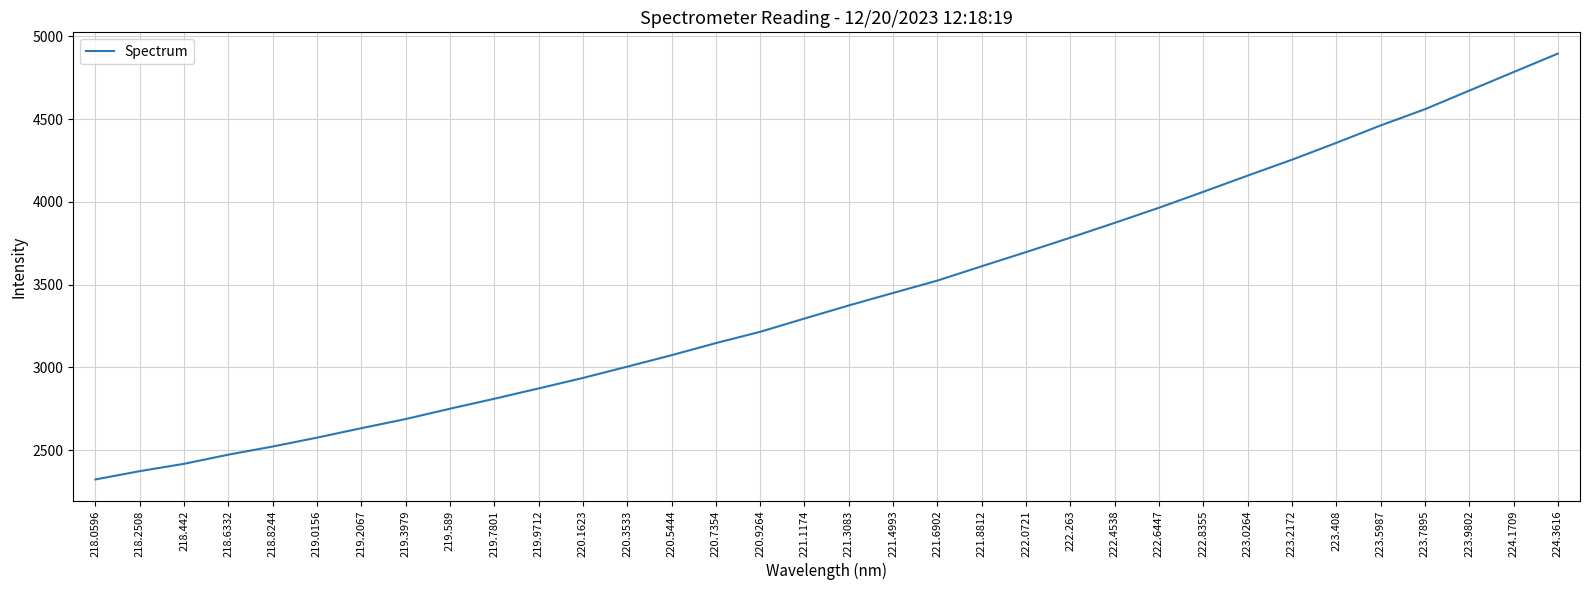

Between 221.6902 and 223.5987, which is larger?

223.5987